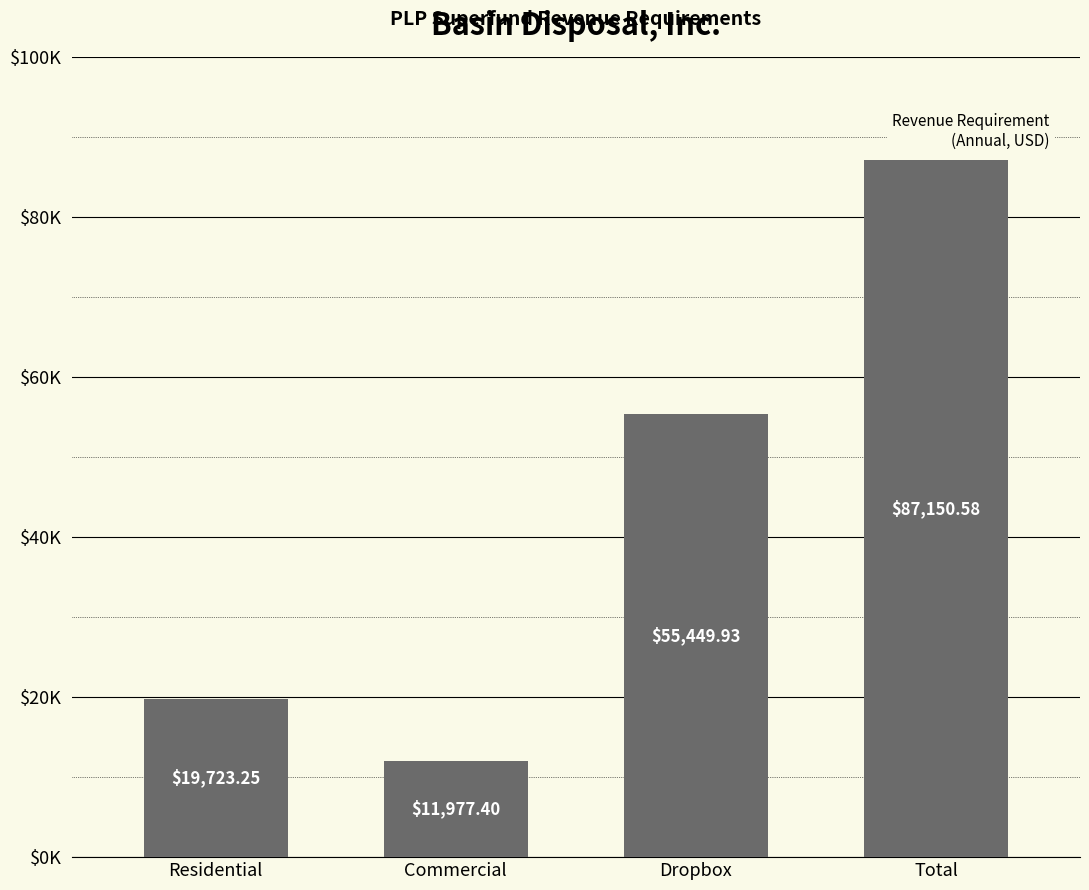

Does the chart contain any negative values?

No